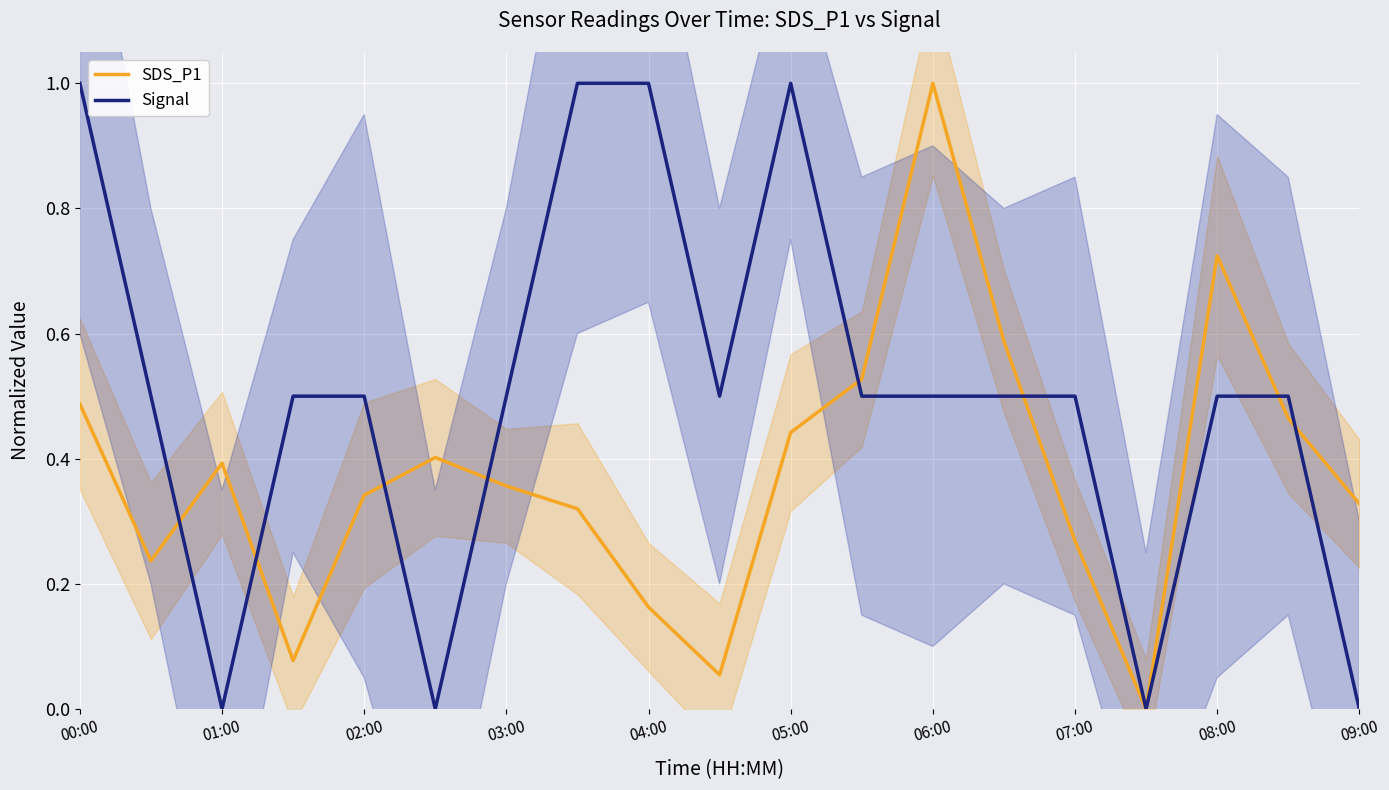

Is it true that Signal equals 0.5 at 03:00?

True